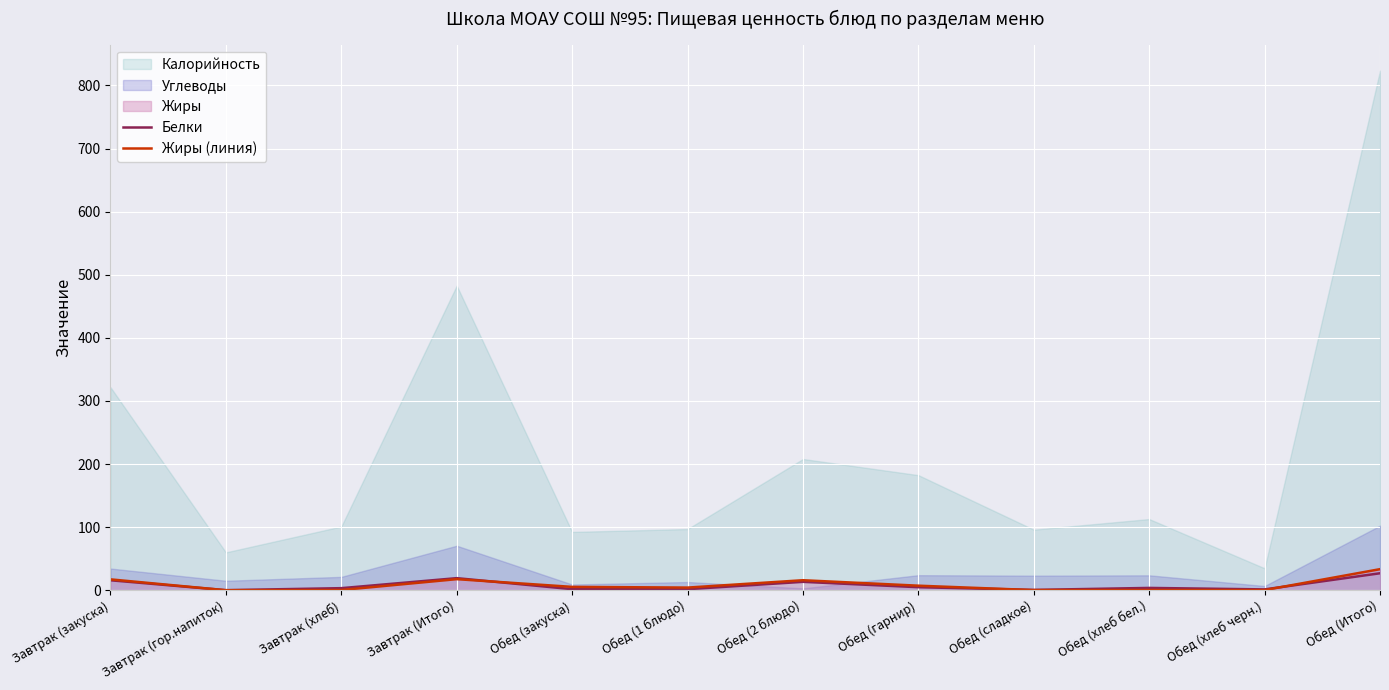

True or false: Белки has a value of 15.8 at Завтрак (закуска).

True